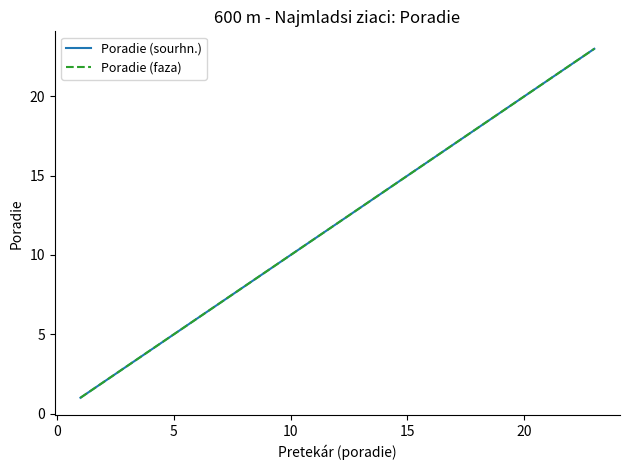

Does the chart have visible grid lines?

No